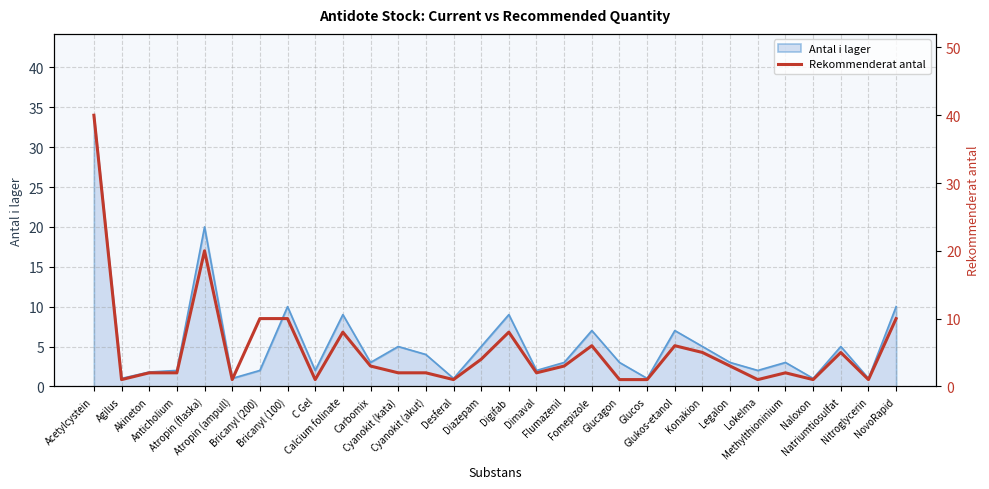

The chart shows a value of 3 at Cyanokit (akut). True or false?

False